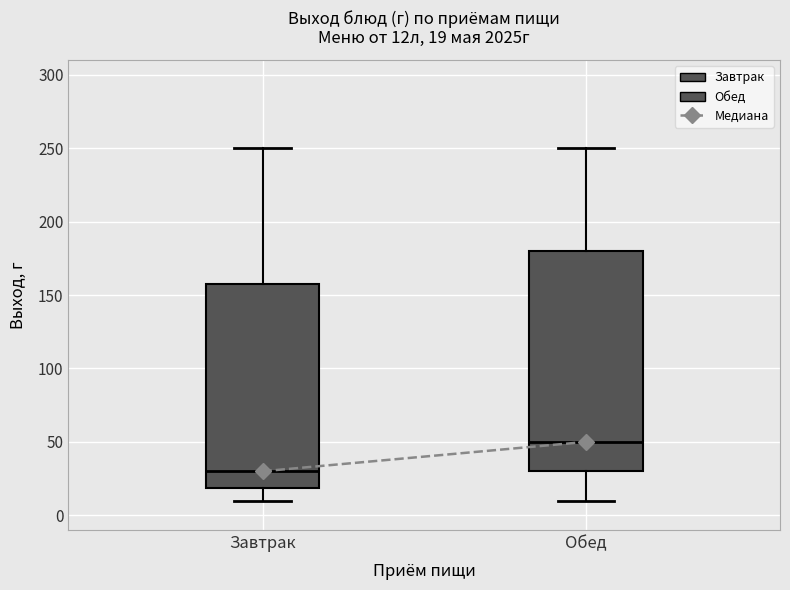

Comparing the boxes themselves (not the whiskers), which one is the tallest?

Обед